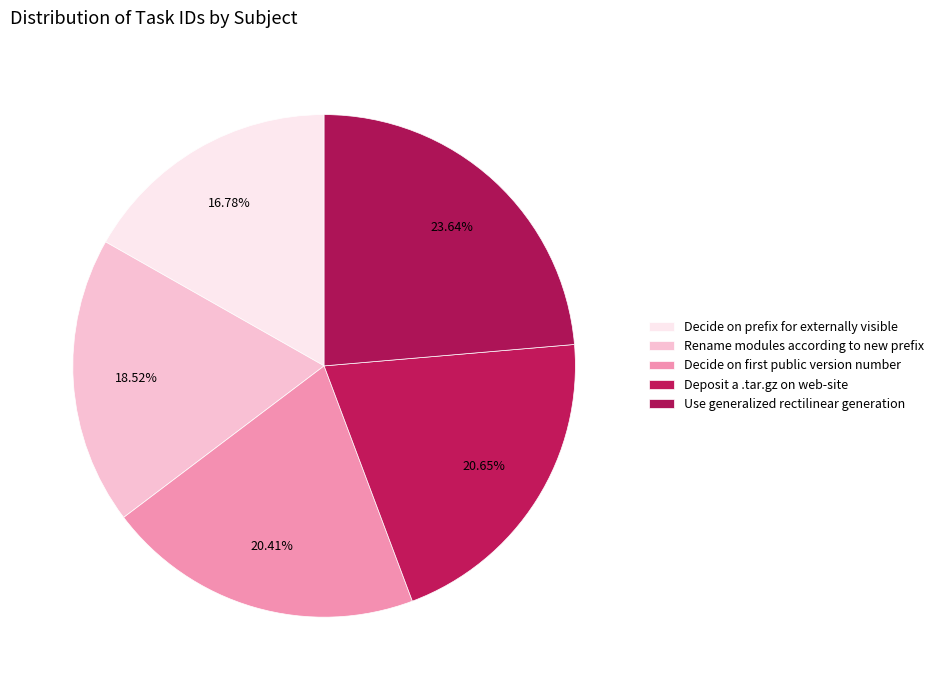

Count the number of slices in the pie.

5